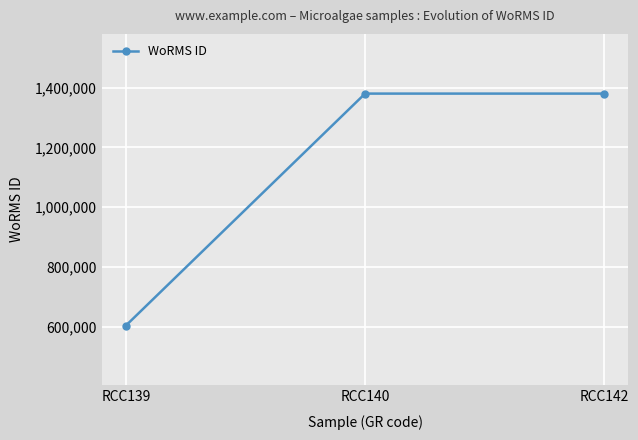

How many values are between 603429 and 1380402?

3